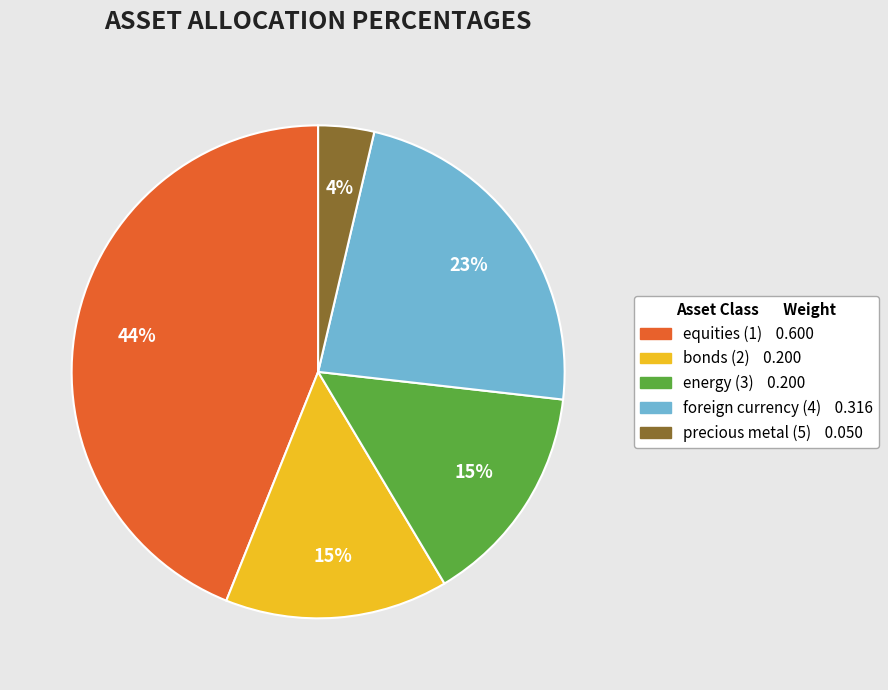

Between foreign currency (4) and equities (1), which is larger?

equities (1)